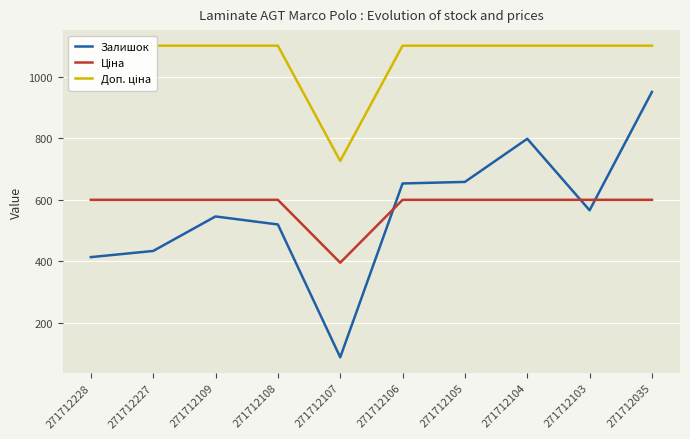

What are all the series names shown in the legend?

Залишок, Ціна, Доп. ціна